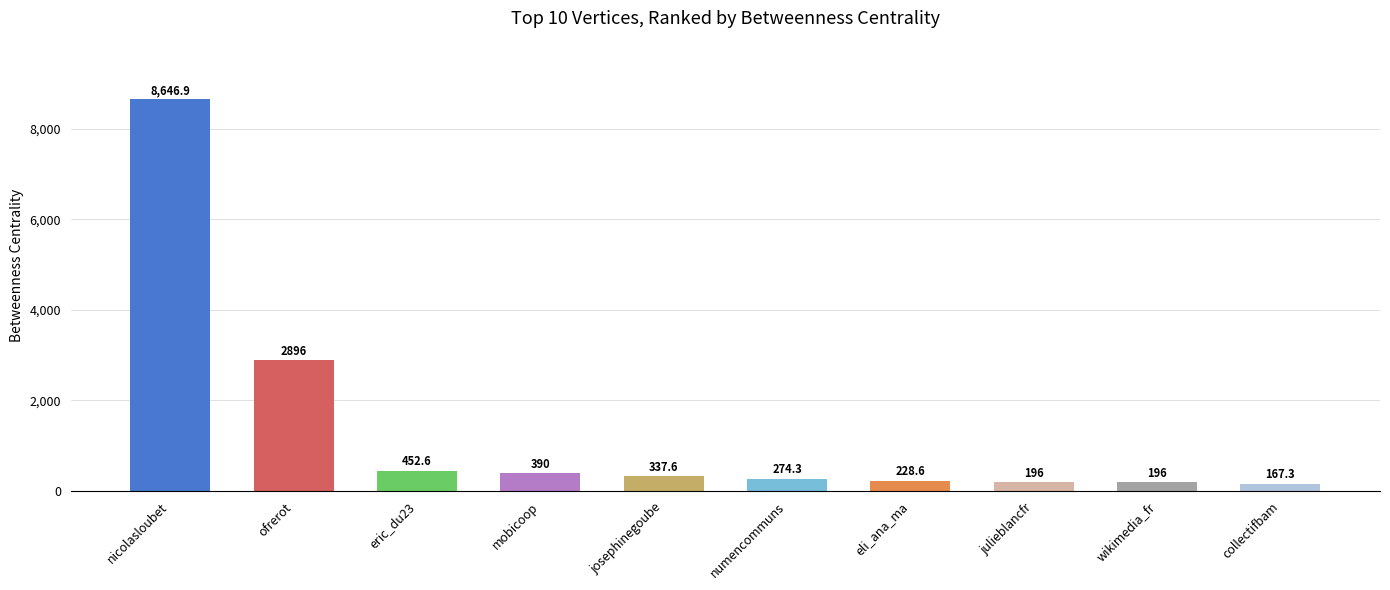

Reading left to right, transcribe all the data shown in this chart.

8646.9	2896.0	452.6	390.0	337.6	274.3	228.6	196.0	196.0	167.3